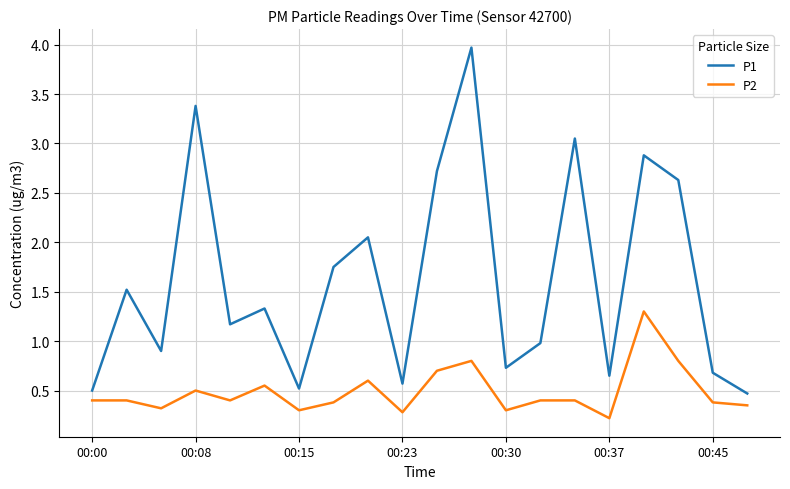

Which series has the largest range (max minus min)?

P1